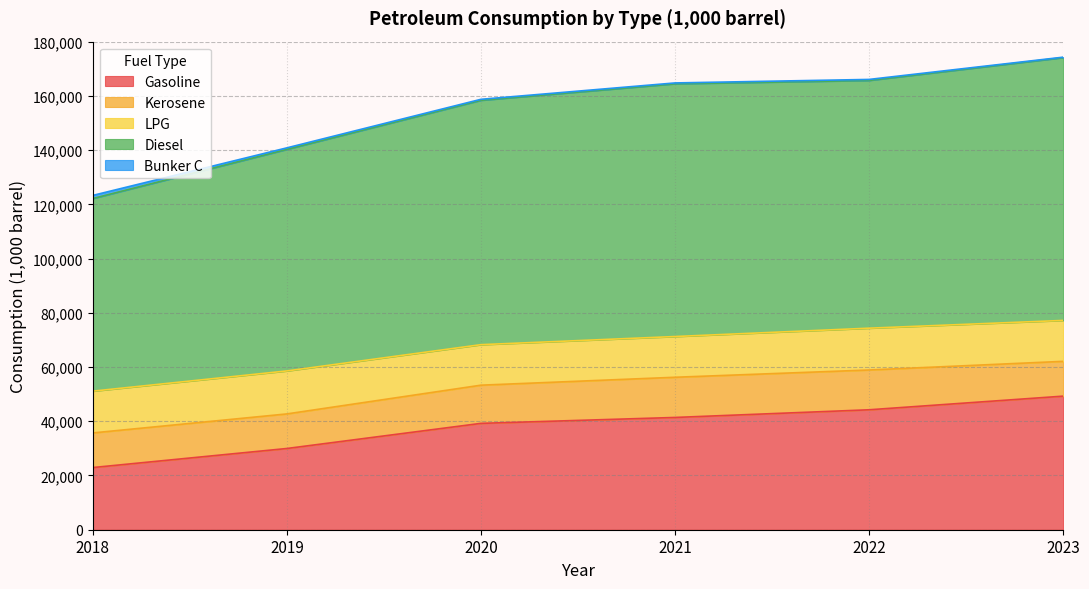

Is it true that Gasoline equals 64594 at 2021?

False